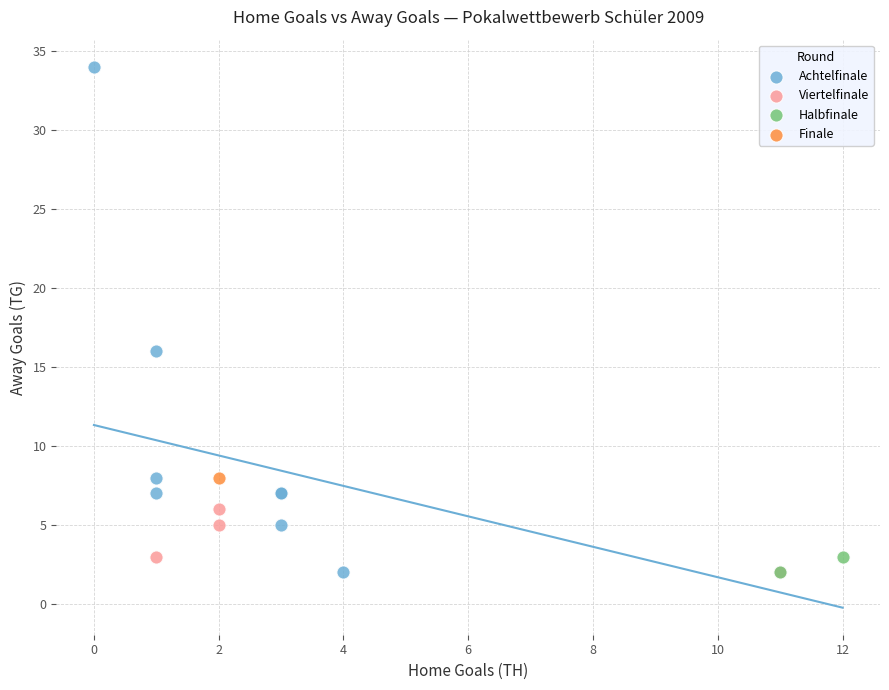

What are all the series names shown in the legend?

Achtelfinale, Viertelfinale, Halbfinale, Finale